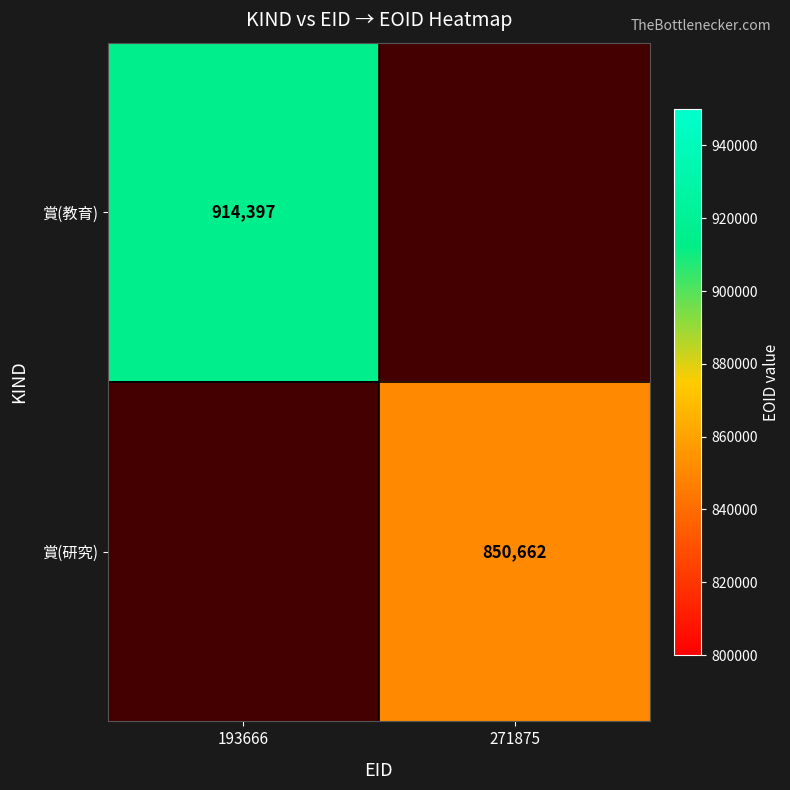

Which category has the highest value across all series?

193666